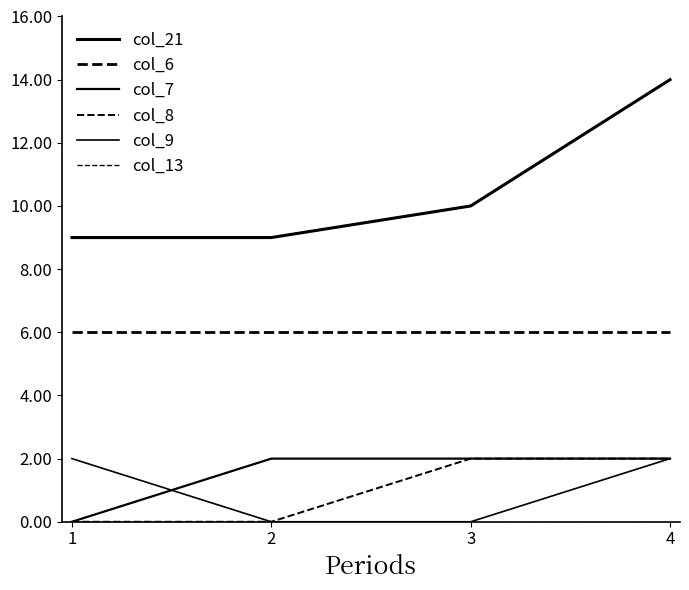

What is the difference between the maximum and second lowest values in the col_9 series?

2